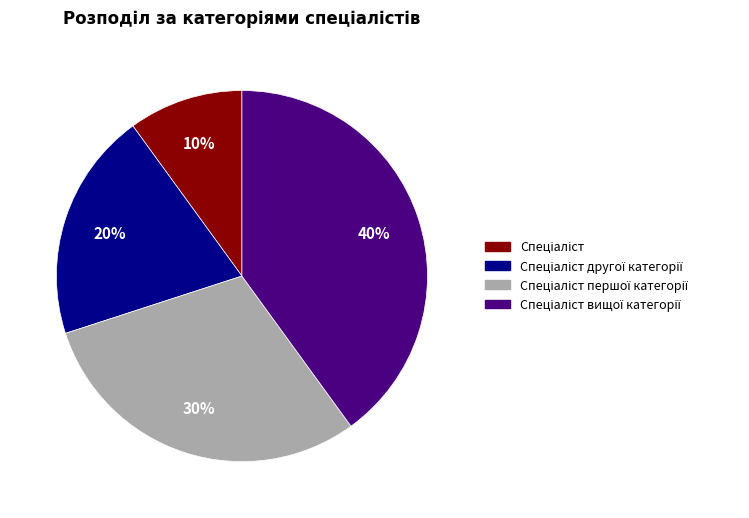

How many slices are in this pie chart?

4